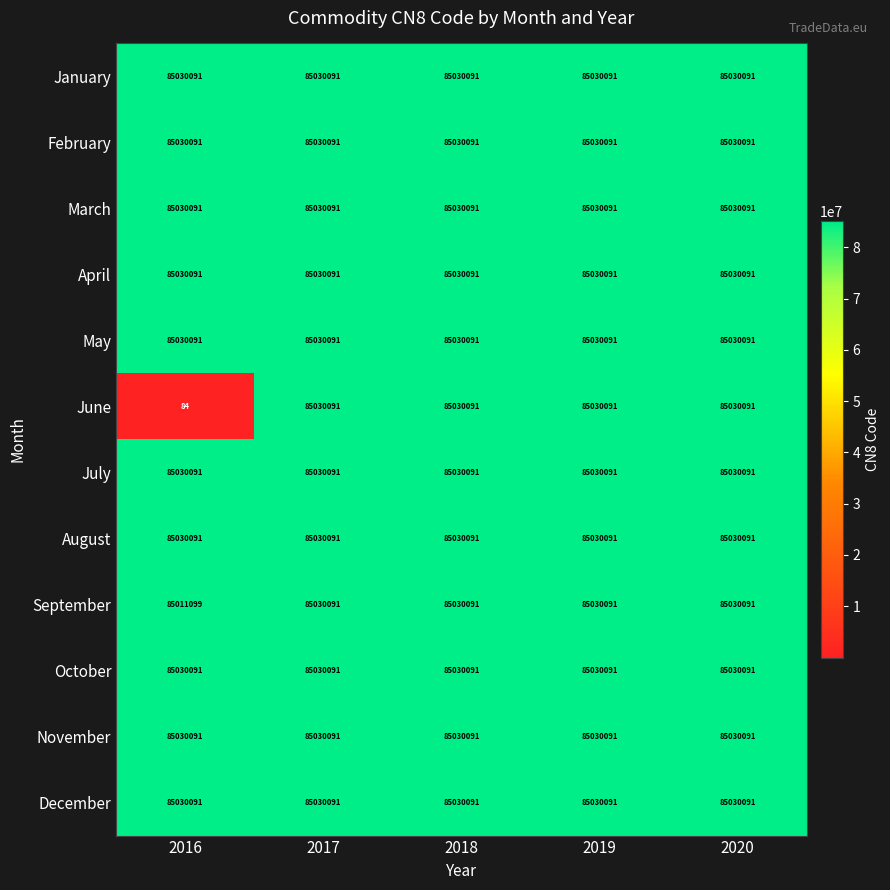

The value of April at 2020 is 46529178. True or false?

False